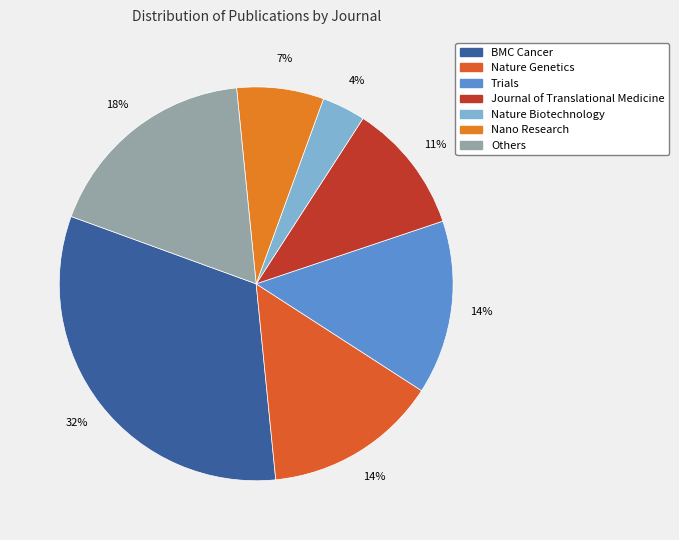

Is there any slice that represents more than half of the pie?

No